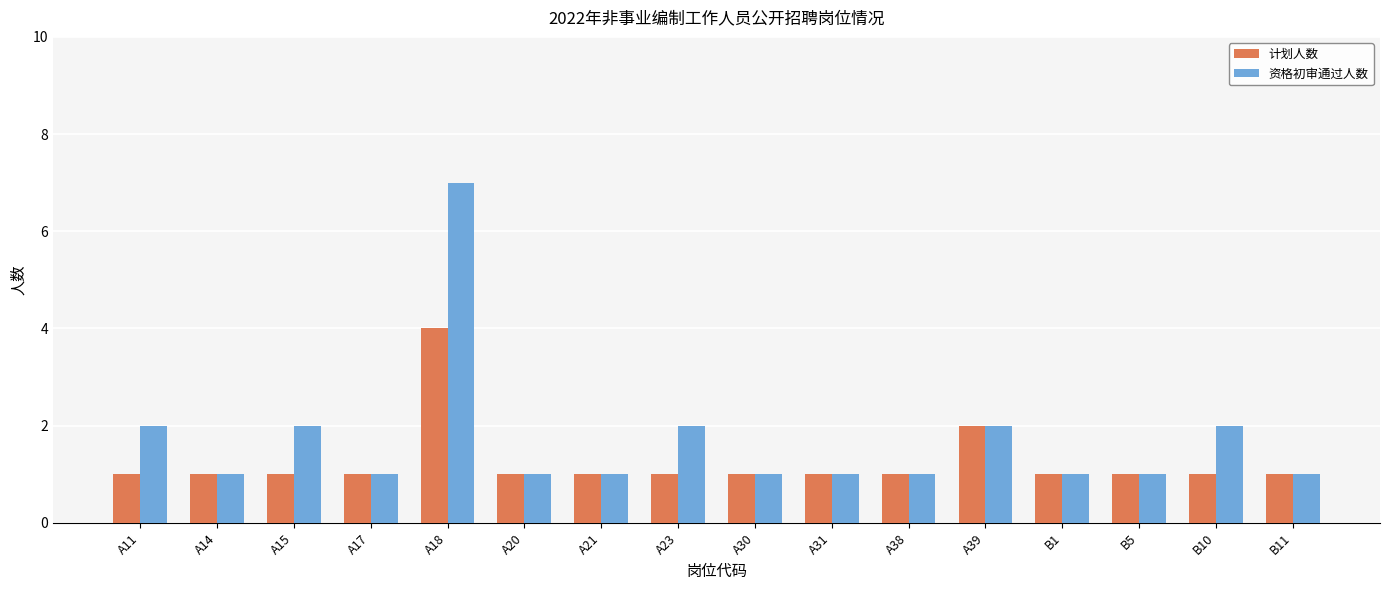

True or false: 计划人数 has a value of 1 at A21.

True